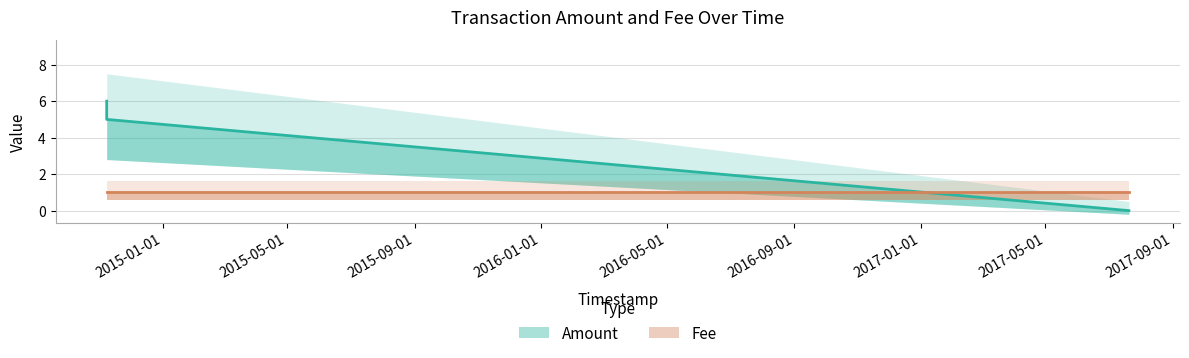

What is the label of the 2nd point from the left?

2014-11-07 23:07:30